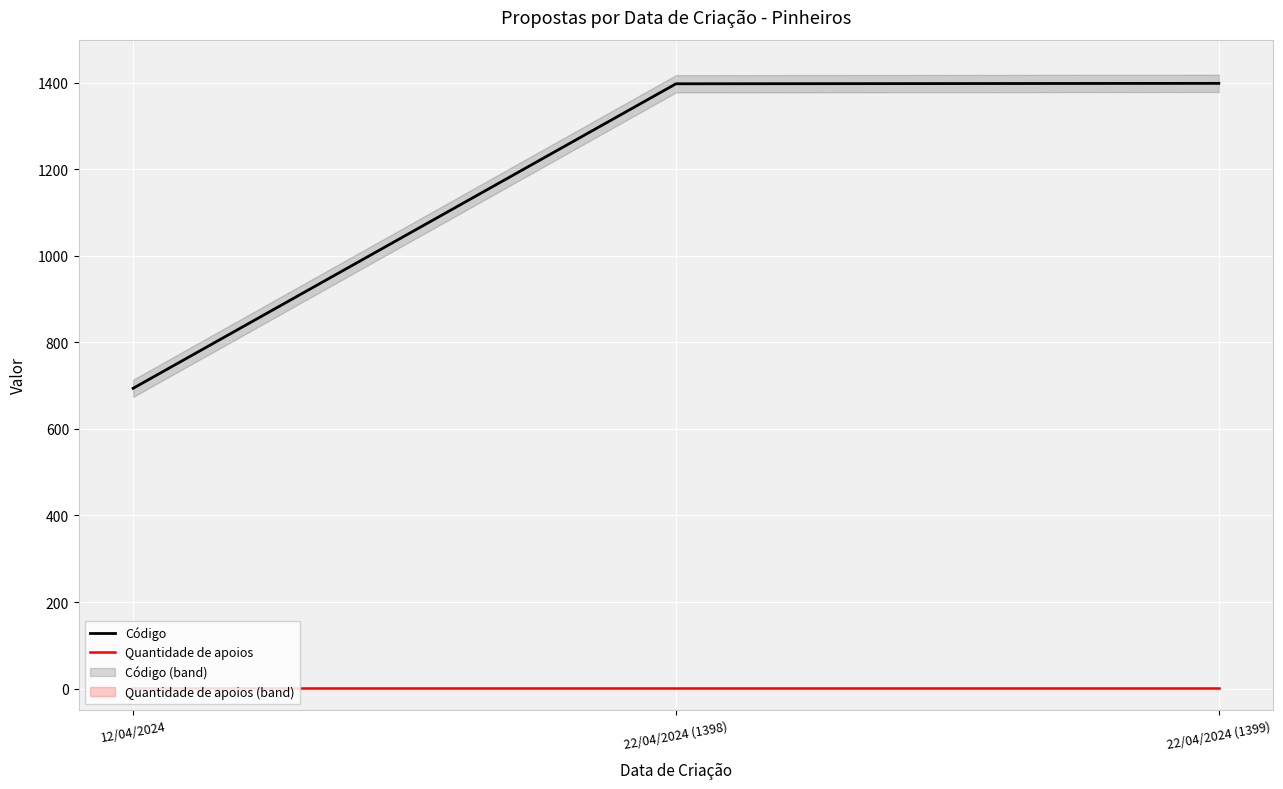

What is the sum of the Código values at 22/04/2024 (1398) and 12/04/2024?

2092